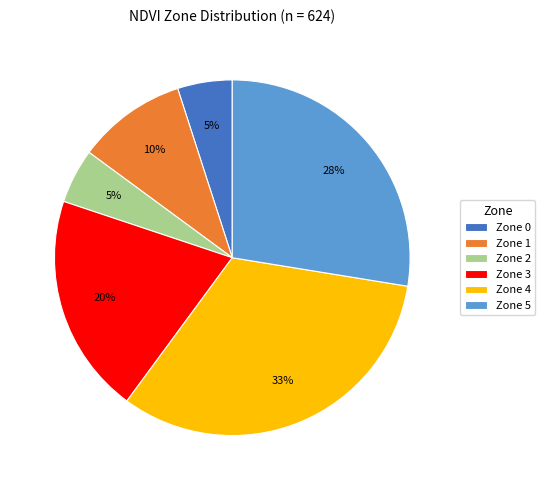

Does Zone 4 account for over 50% of the chart?

No